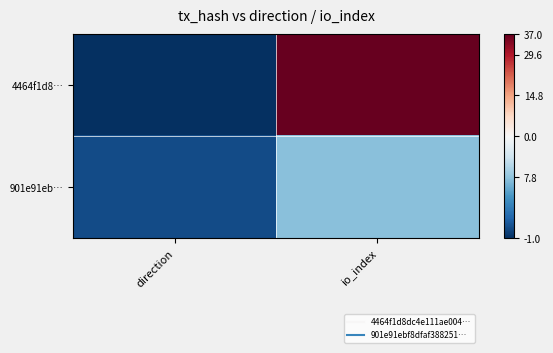

Rank the series by their maximum value, from lowest to highest.

901e91eb…, 4464f1d8…